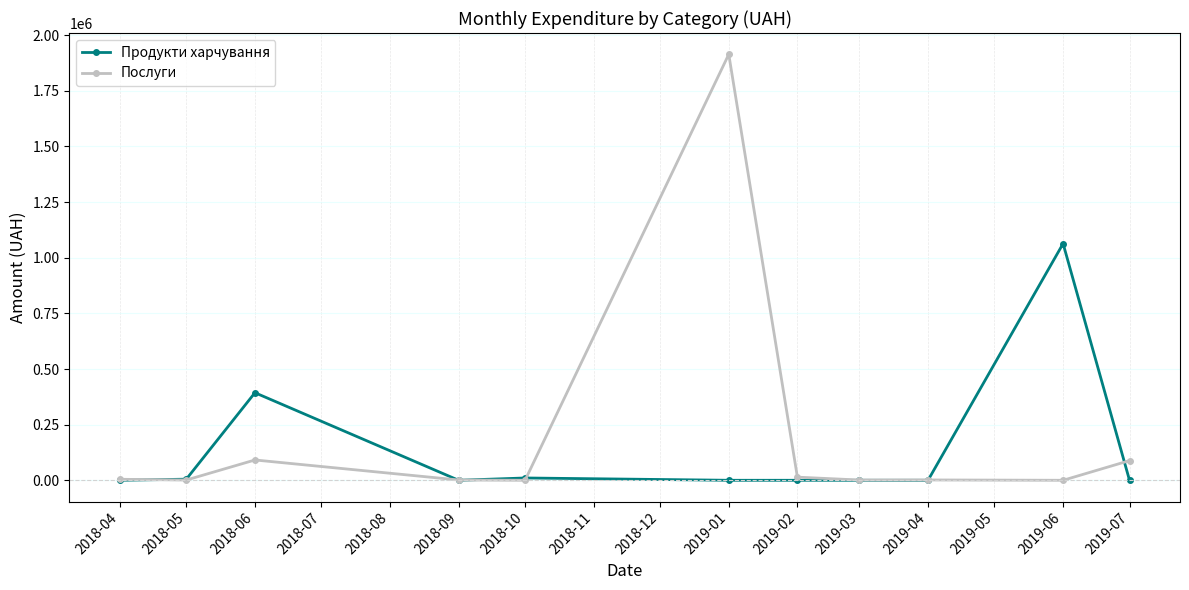

At 2019-07, list the series in order from largest to smallest.

Послуги, Продукти харчування